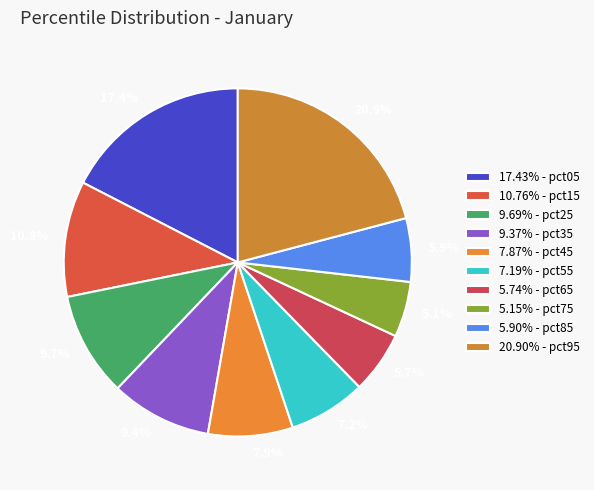

Count the number of slices in the pie.

10